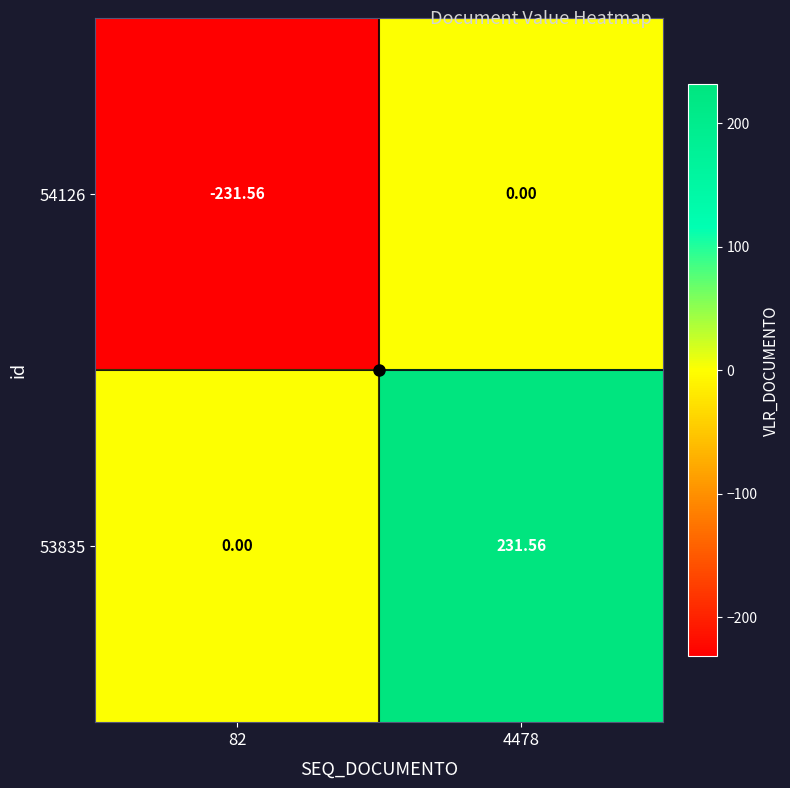

How many values in the 53835 series are below 231?

1